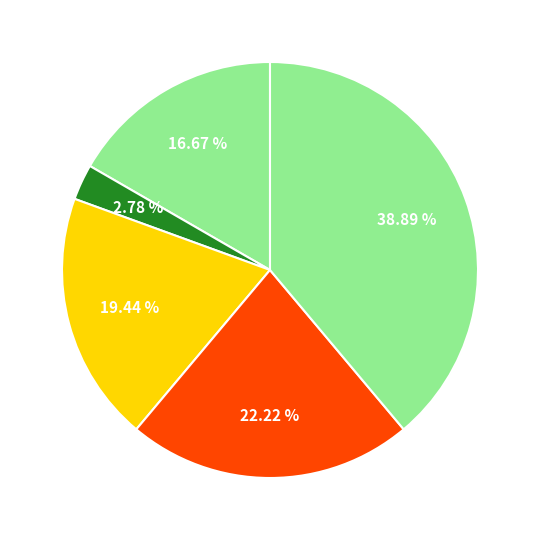

How many segments does this pie chart have?

5